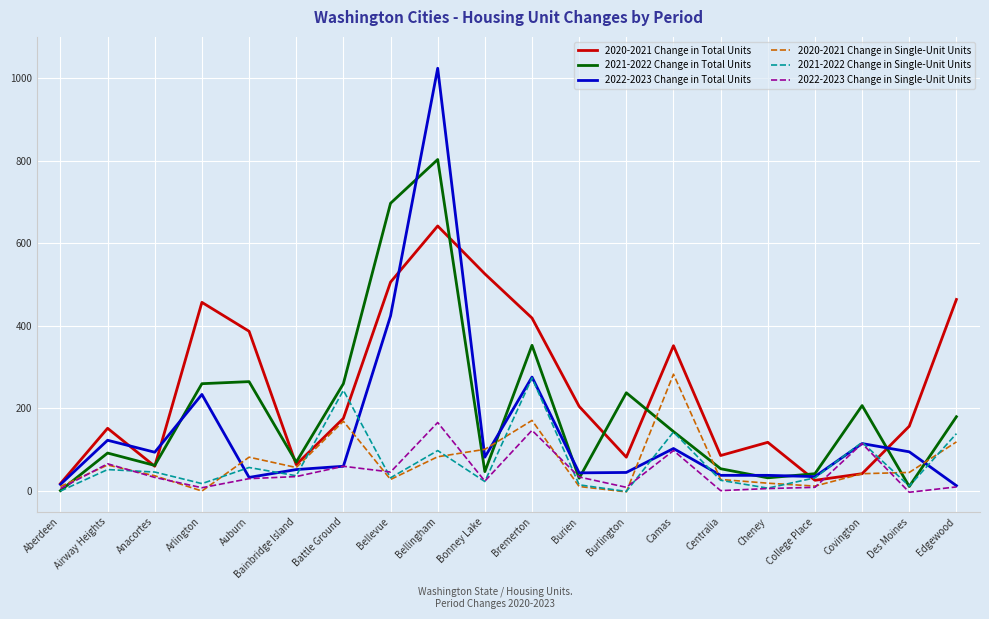

Between Airway Heights and Centralia, which series saw the biggest shift?

2022-2023 Change in Total Units